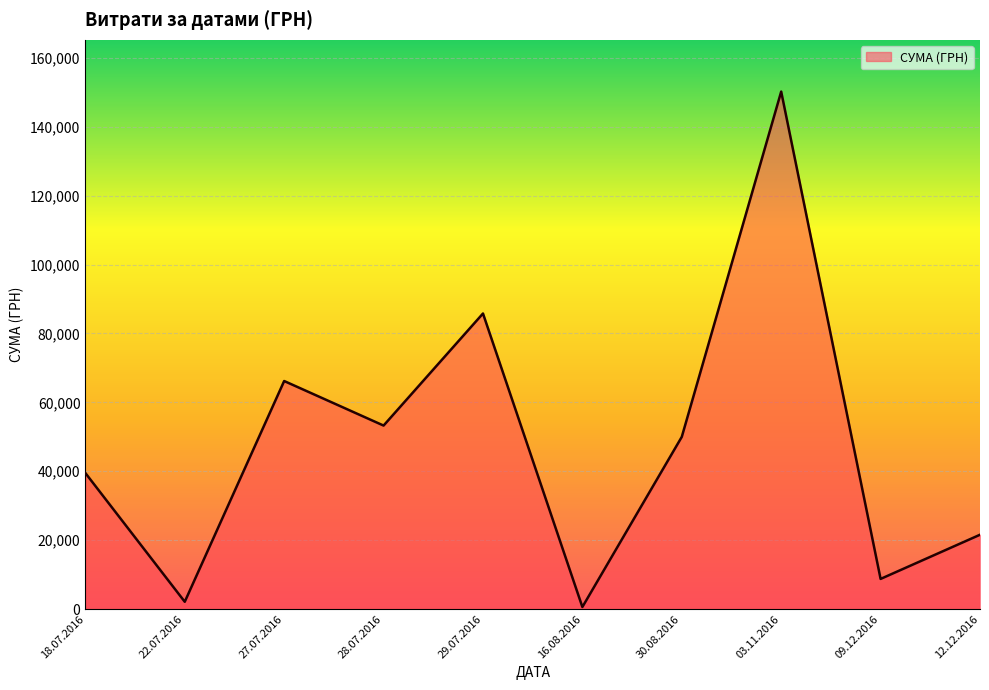

What is the difference between the values at 29.07.2016 and 28.07.2016?

32531.7